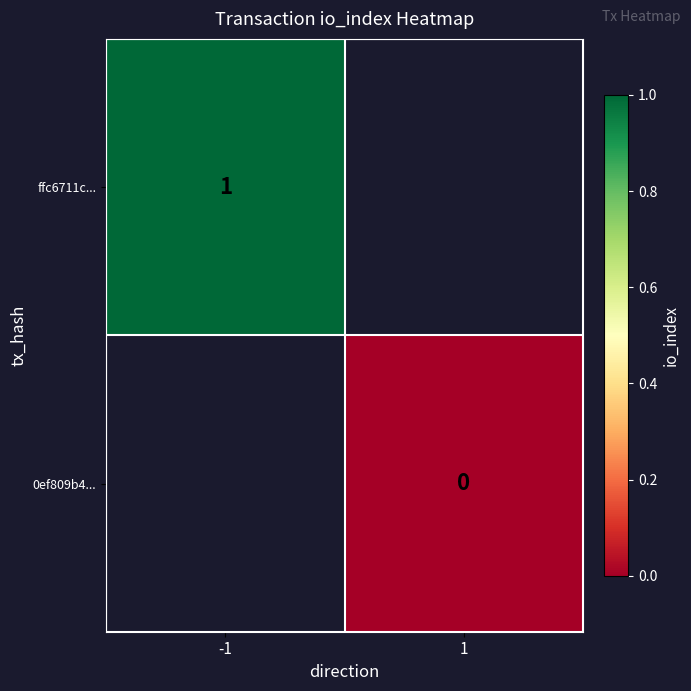

The value of ffc6711c... at -1 is 2. True or false?

False